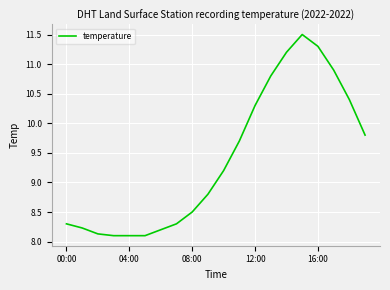

What is the minimum value shown in the chart?

8.1